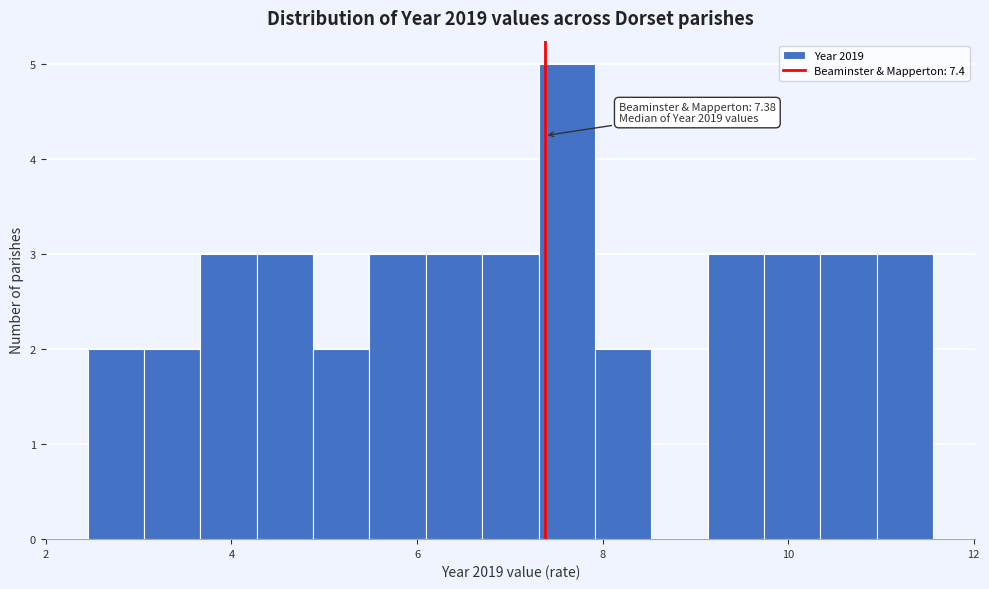

Around what value on the x-axis is the tallest bar? Give the approximate position of its centre, as read against the axis.

7.6